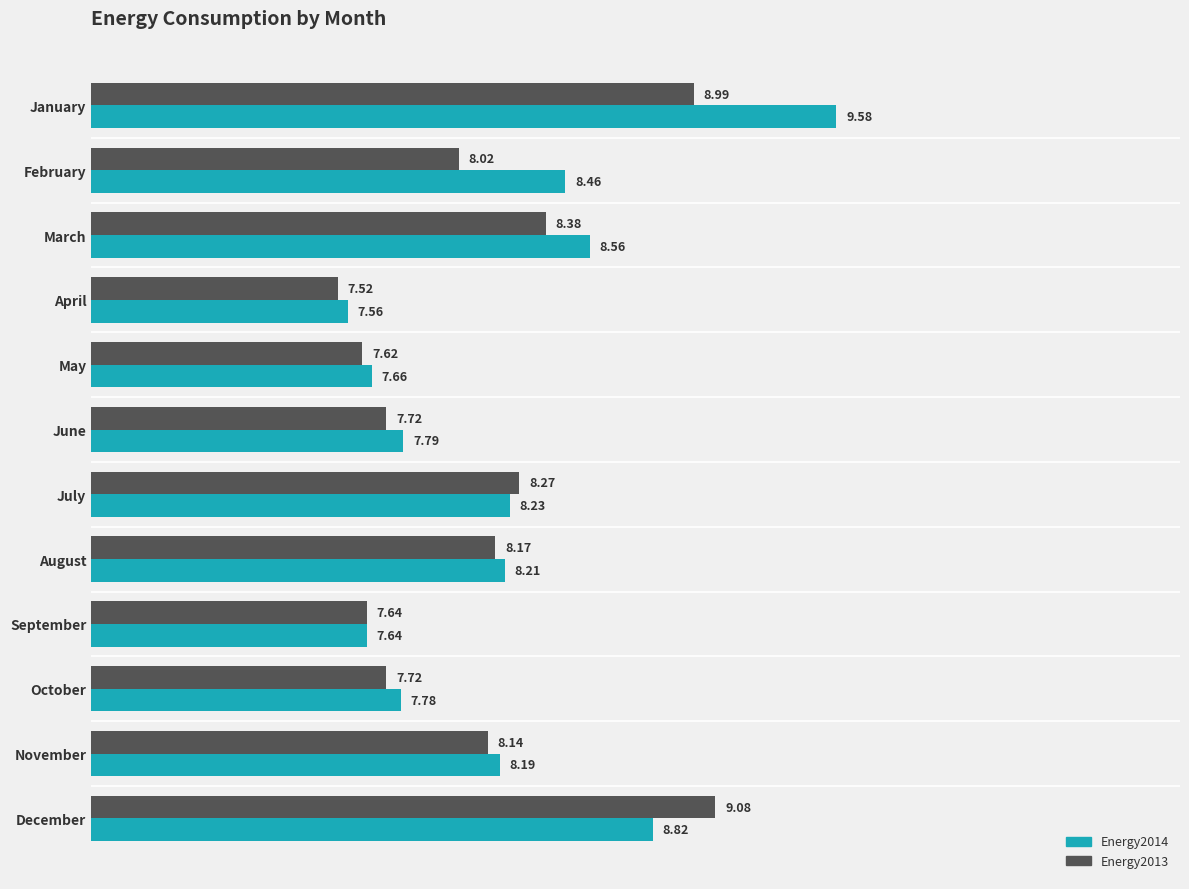

Which series has the largest range (max minus min)?

Energy2014